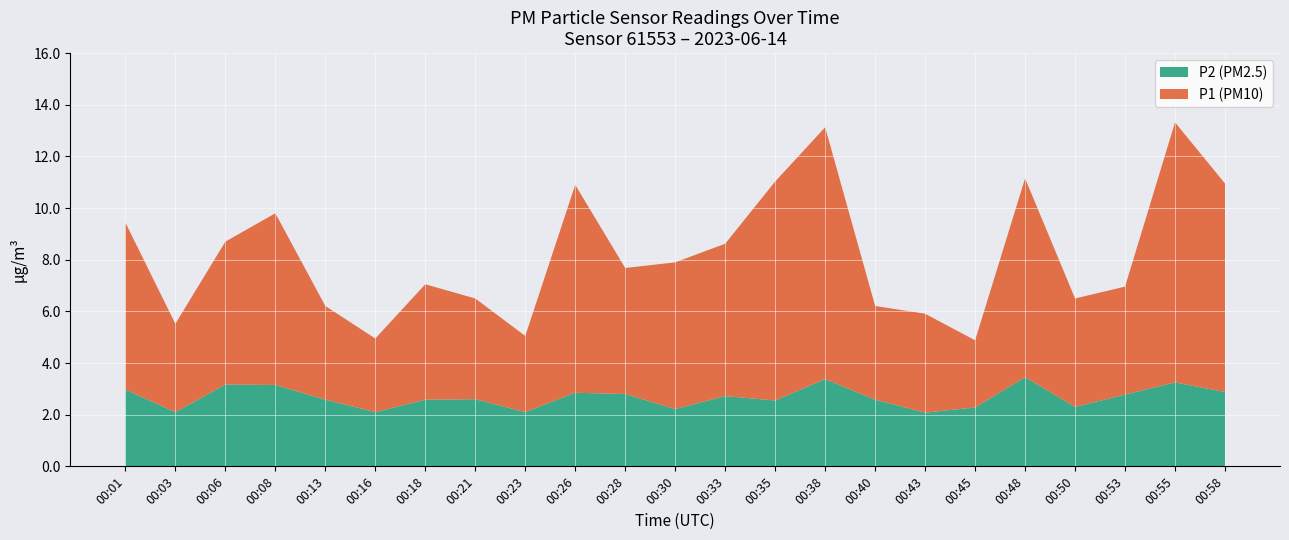

What is the difference between the maximum and minimum values in the P2 (PM2.5) series?

1.4